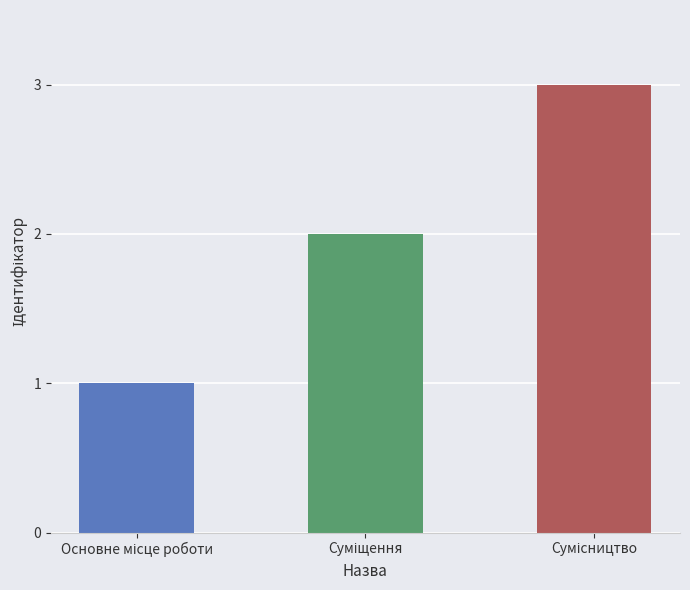

What is the difference between the second highest and minimum values?

1